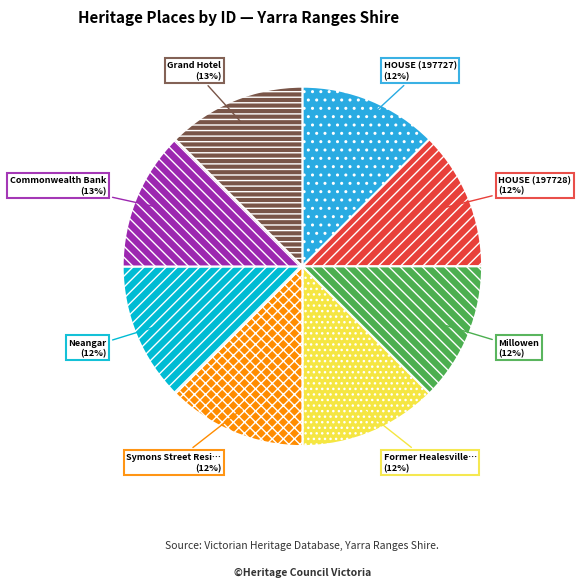

Does any single category account for the majority?

No